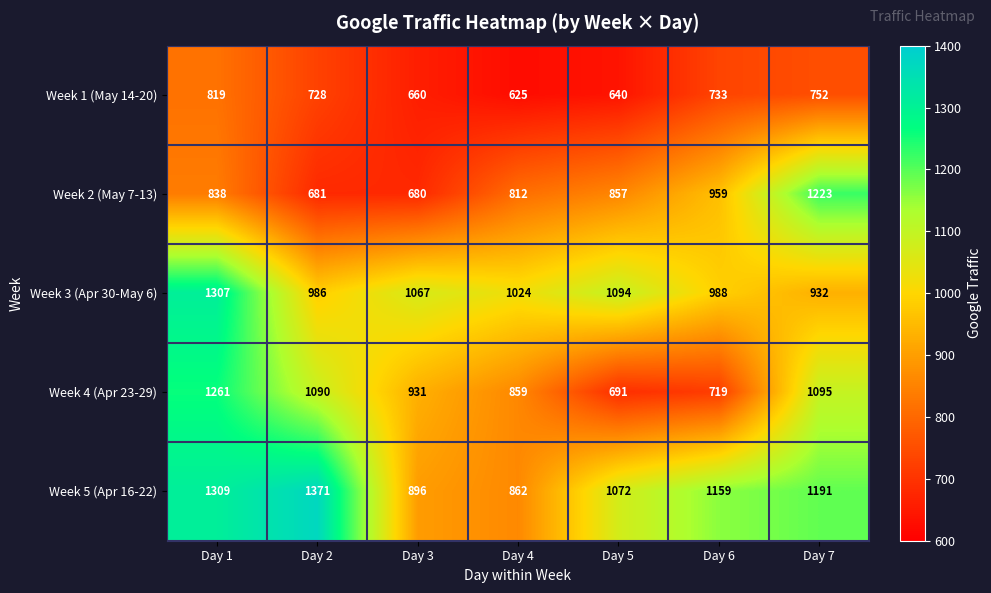

Which category has the highest value across all series?

Day 2